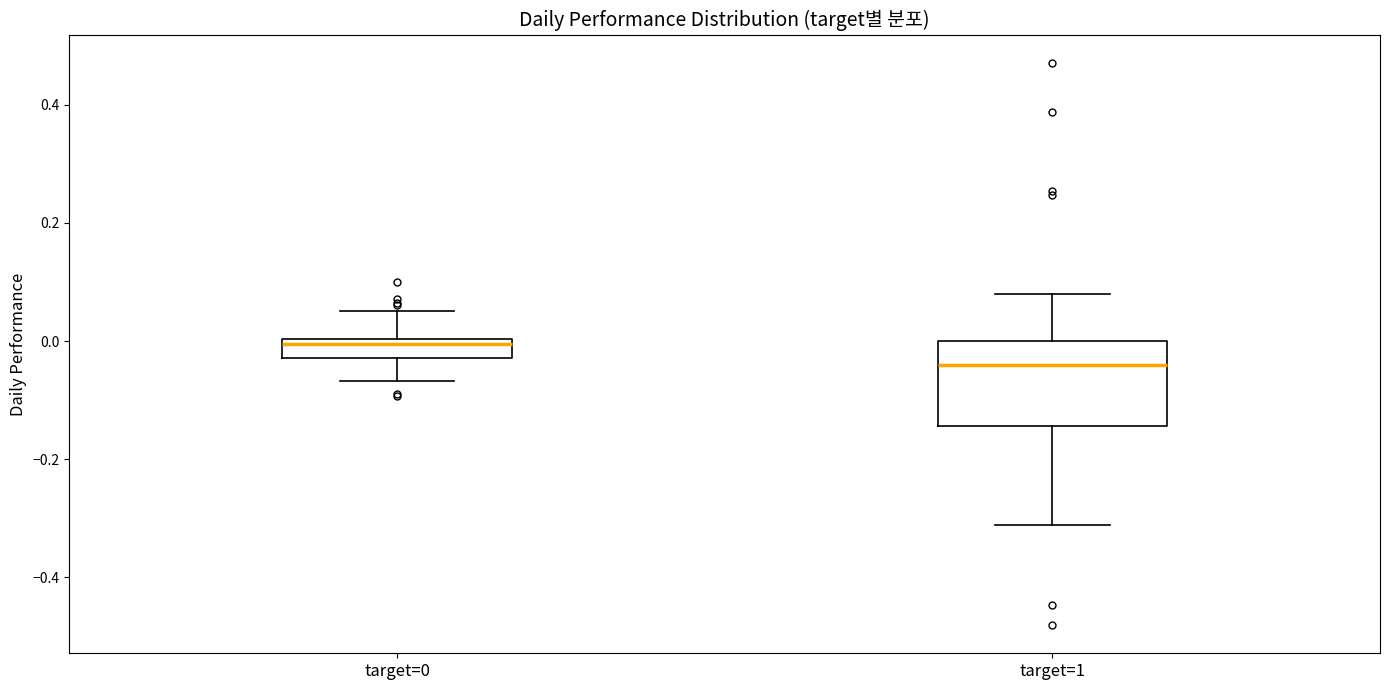

Comparing the boxes themselves (not the whiskers), which one is the tallest?

target=1